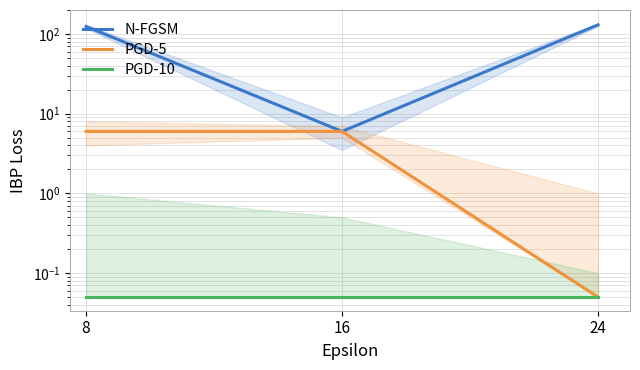

Reading left to right, transcribe all the data shown in this chart.

N-FGSM: 124.5	6.0	130.5
PGD-5: 6.0	6.0	0.1
PGD-10: 0.1	0.1	0.1